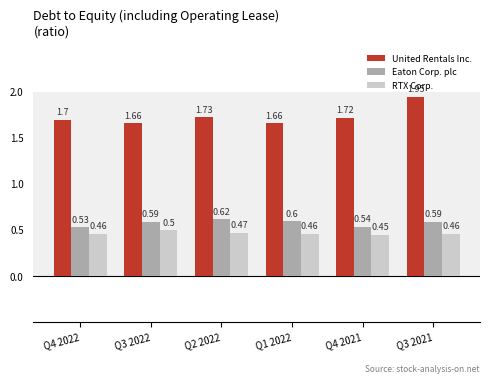

How many groups of bars are there?

6